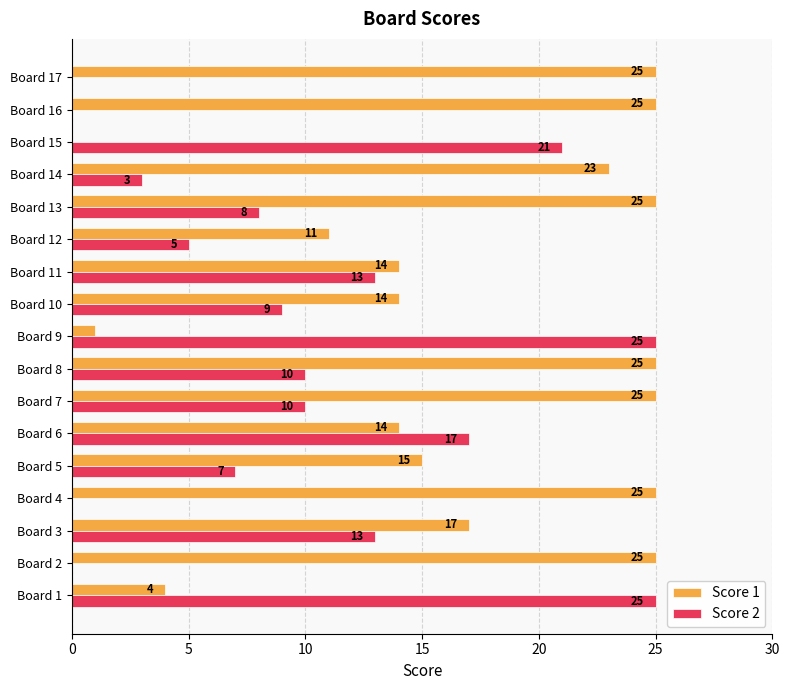

Is it true that Score 2 equals 8 at Board 12?

False